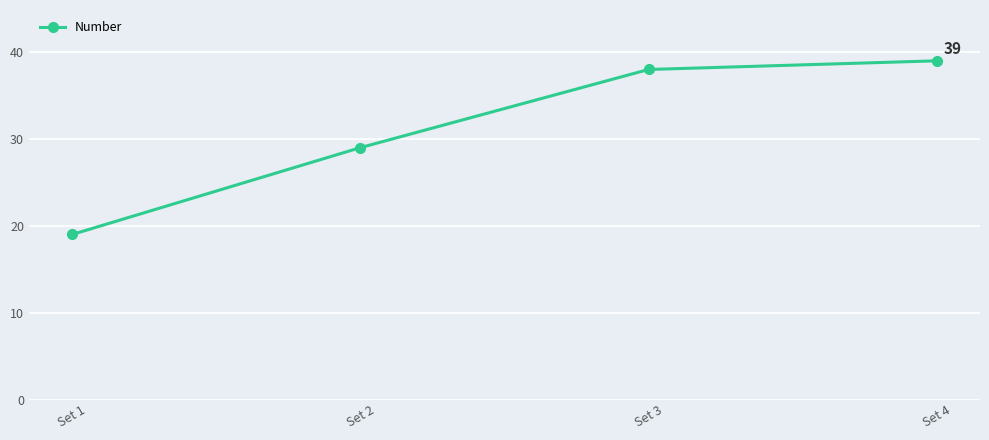

List the labels in order of value, smallest first.

Set 1, Set 2, Set 3, Set 4